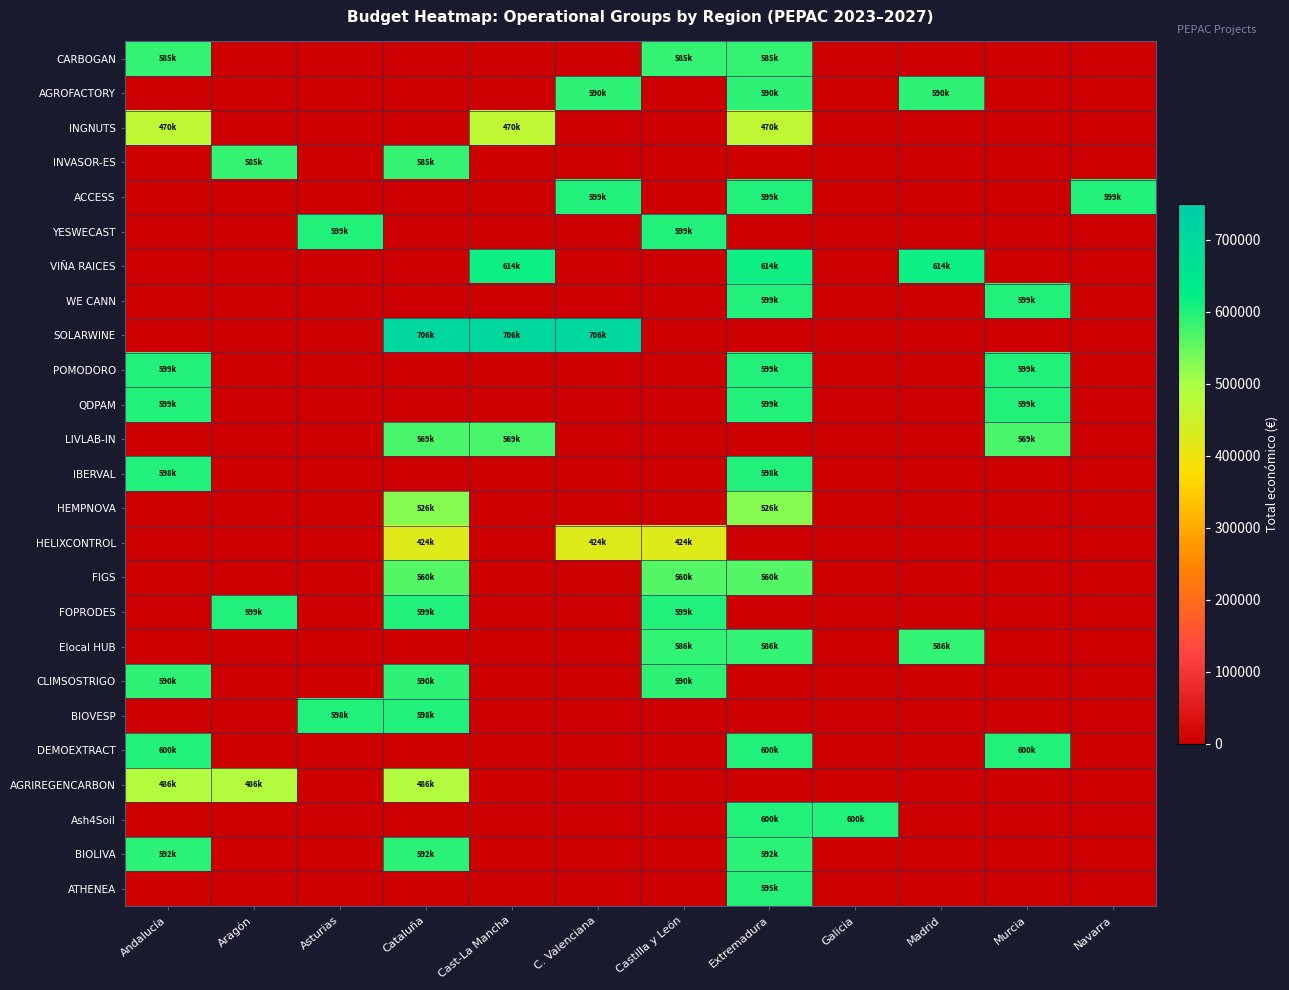

Rank the series by their maximum value, from lowest to highest.

HELIXCONTROL, INGNUTS, AGRIREGENCARBON, HEMPNOVA, FIGS, LIVLAB-IN, INVASOR-ES, CARBOGAN, Elocal HUB, AGROFACTORY, CLIMSOSTRIGO, BIOLIVA, ATHENEA, BIOVESP, IBERVAL, FOPRODES, POMODORO, WE CANN, ACCESS, YESWECAST, QDPAM, Ash4Soil, DEMOEXTRACT, VIÑA RAICES, SOLARWINE